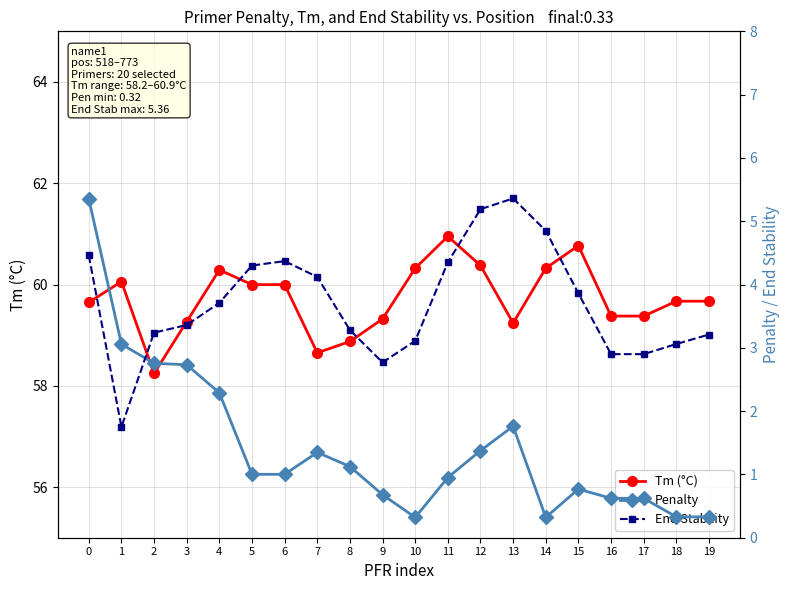

How many values in the End Stability series exceed 3?

16